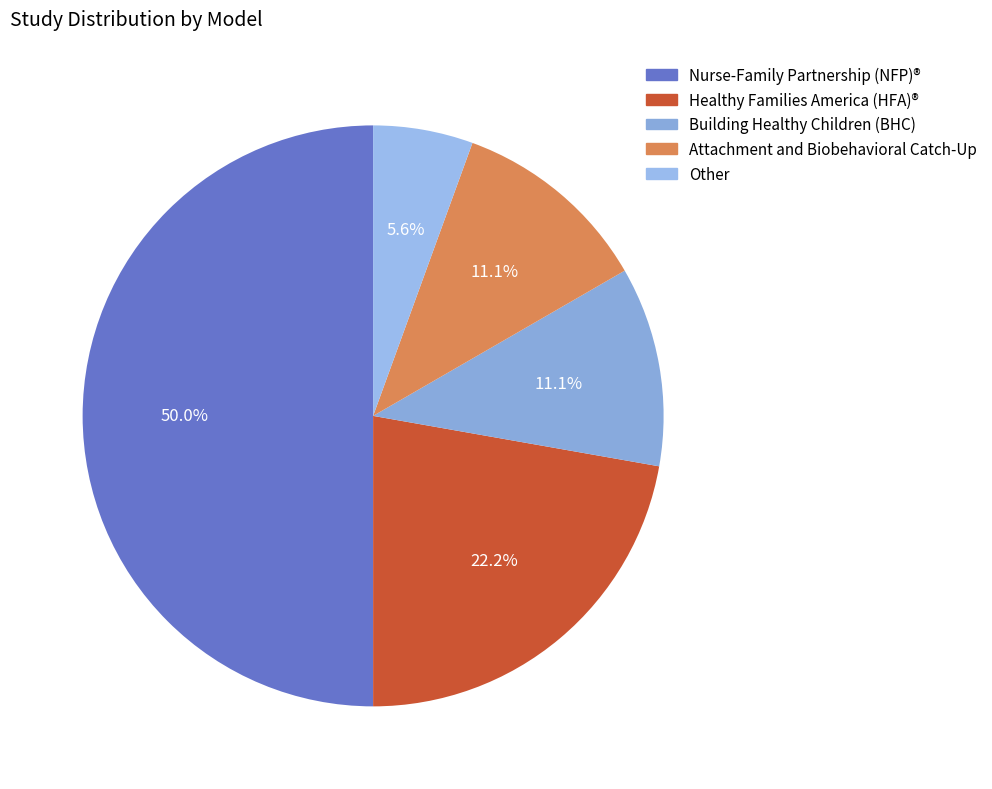

To the nearest percent, what is the difference between the Other and Nurse-Family Partnership (NFP)® slice percentages?

44%